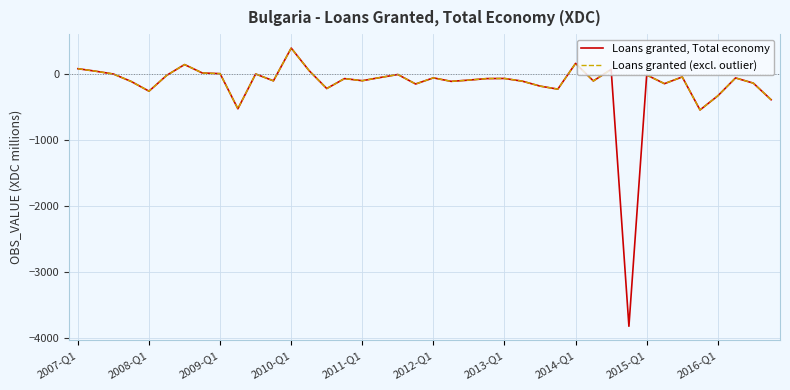

At which label does Loans granted (excl. outlier) first exceed -63?

2007-Q1